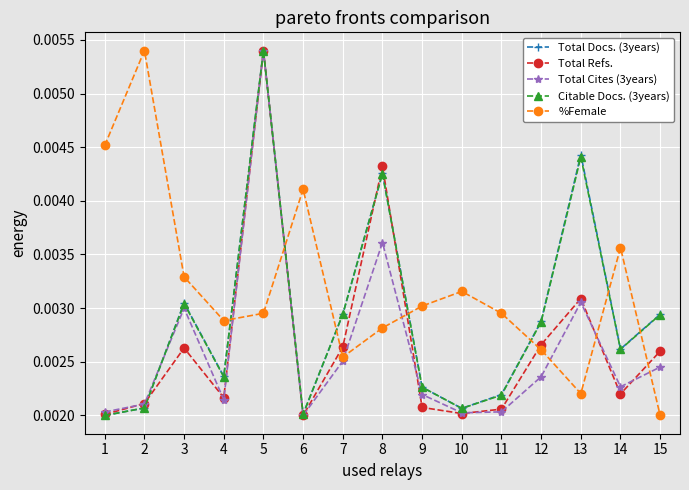

Where is the first local minimum for Total Refs.?

4